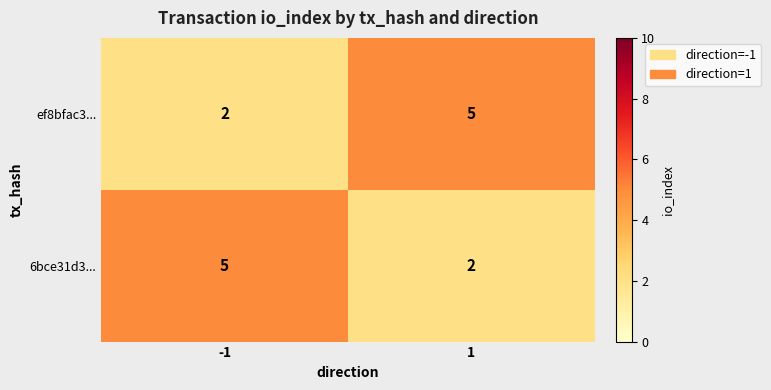

True or false: 6bce31d3... has a value of 2 at 1.

True